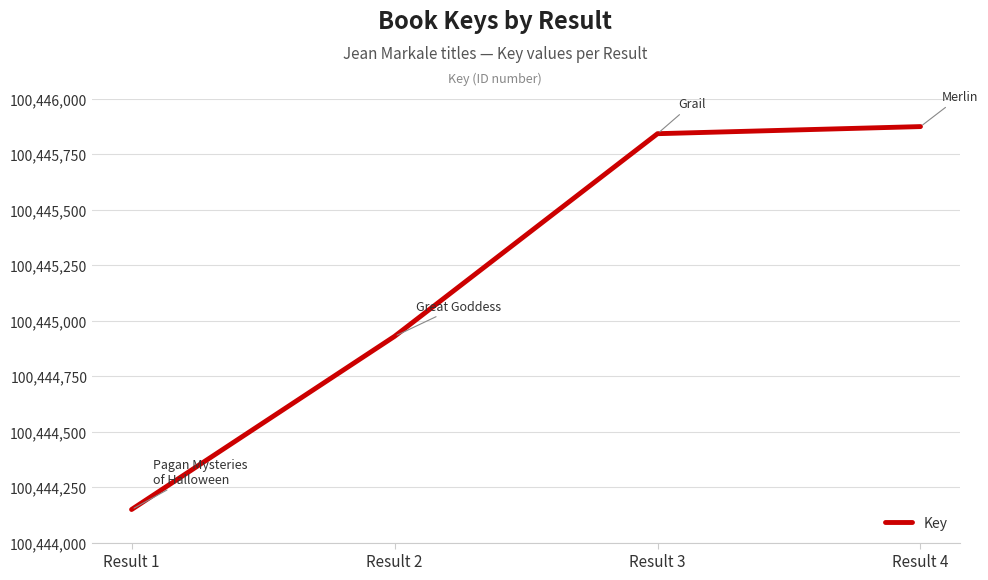

What value does the data have at Result 3?

100445842